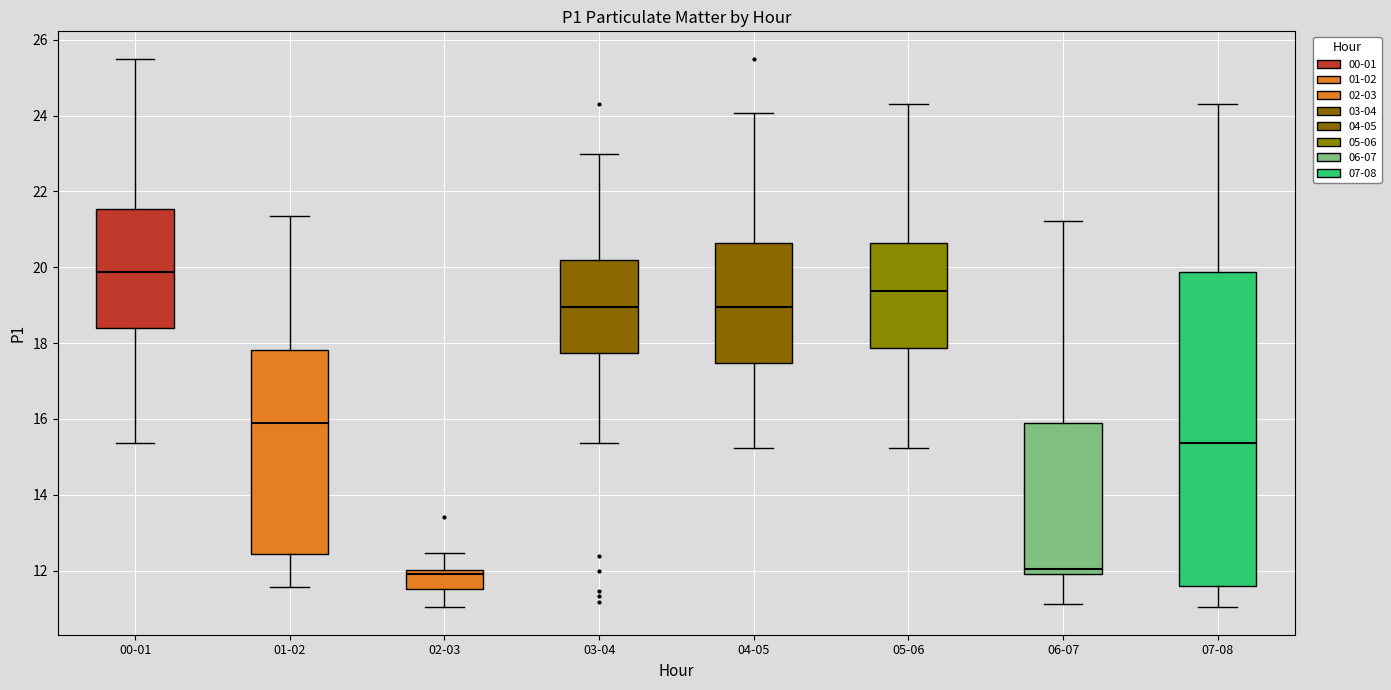

Where does the upper whisker of the box for 07-08 end on the y-axis? The values are not printed on the chart, so give them approximately, as read against the axis.

24.4